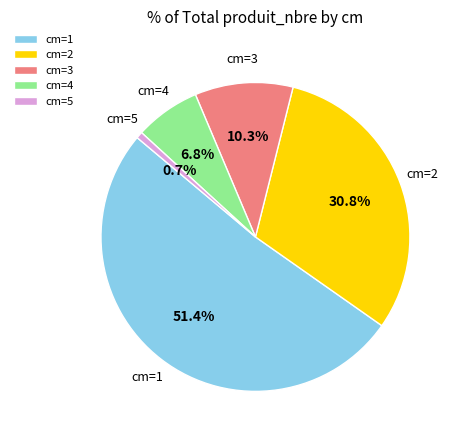

Is there any slice that represents more than half of the pie?

Yes